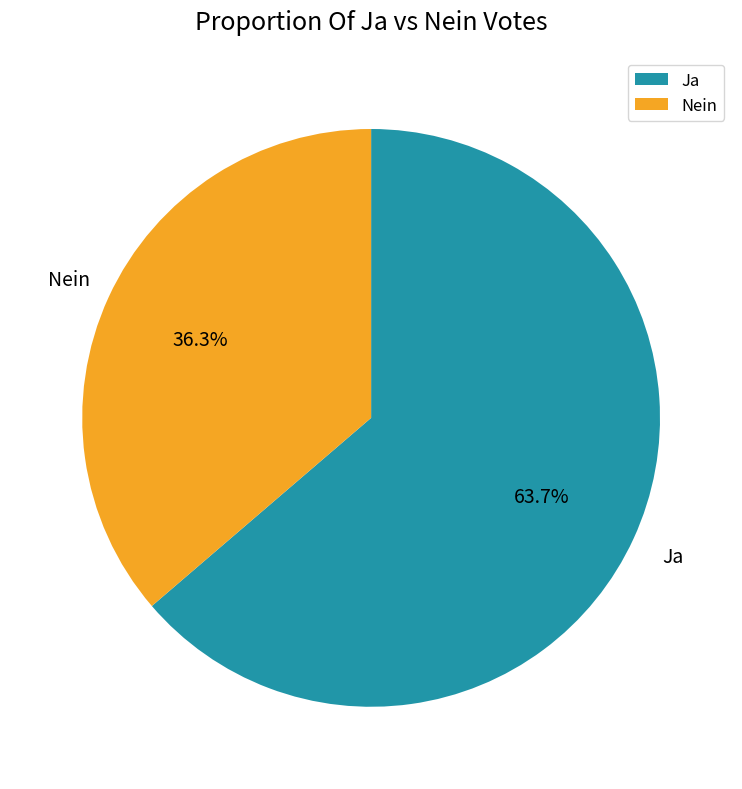

Is the sum of Nein and Ja greater than half?

Yes